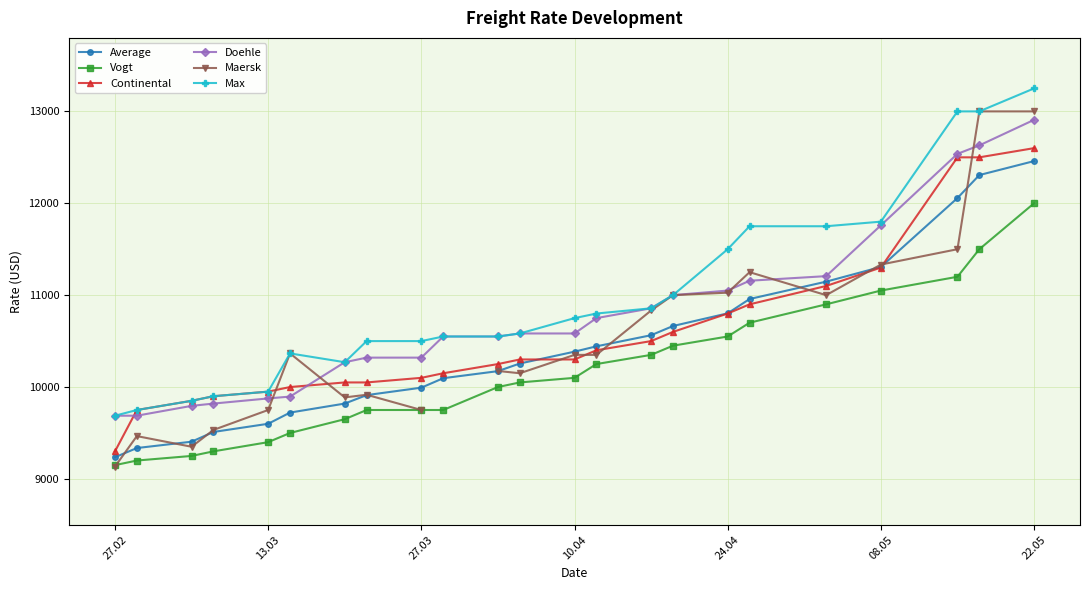

True or false: Doehle and Vogt intersect in this chart.

False